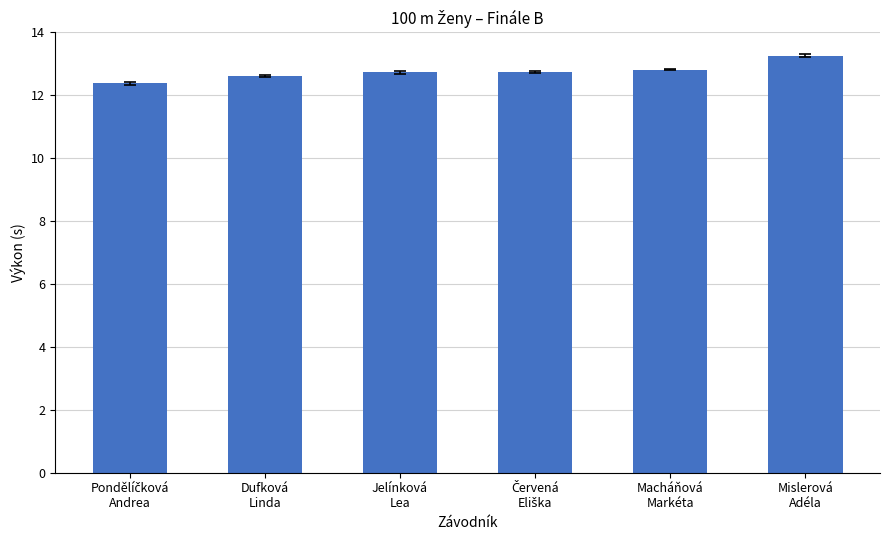

What position from the left is Dufková
Linda?

2